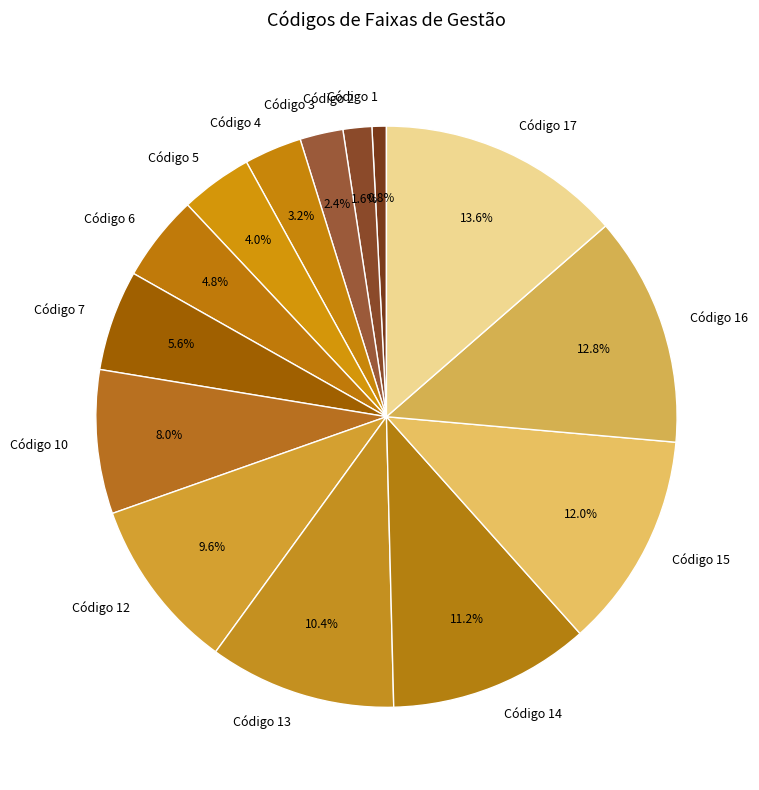

To the nearest percent, what is the difference between the largest and smallest slice percentages?

13%